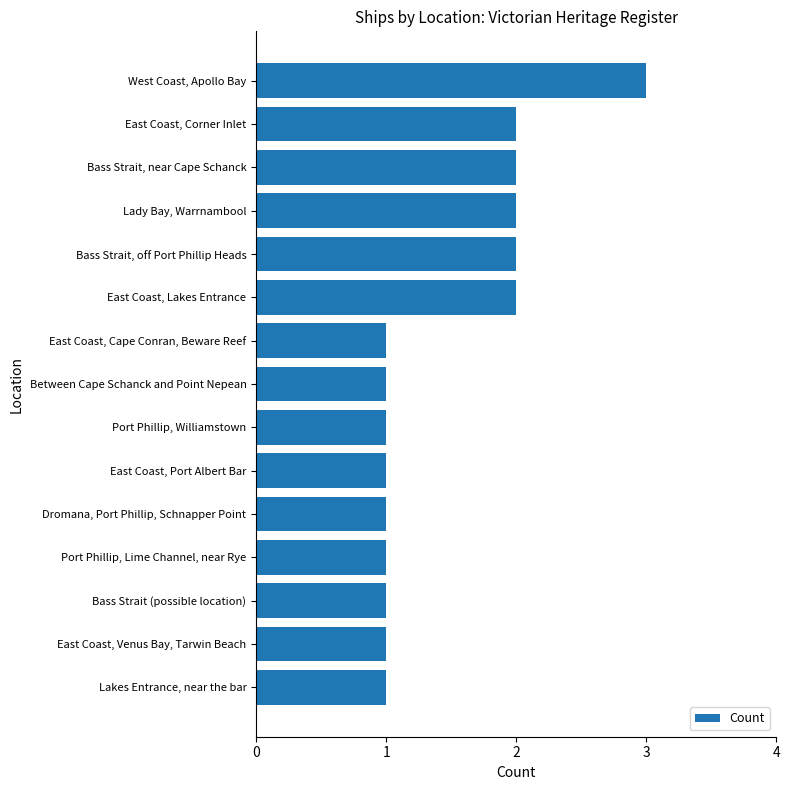

What is the change in value from Port Phillip, Williamstown to Bass Strait, off Port Phillip Heads?

+1